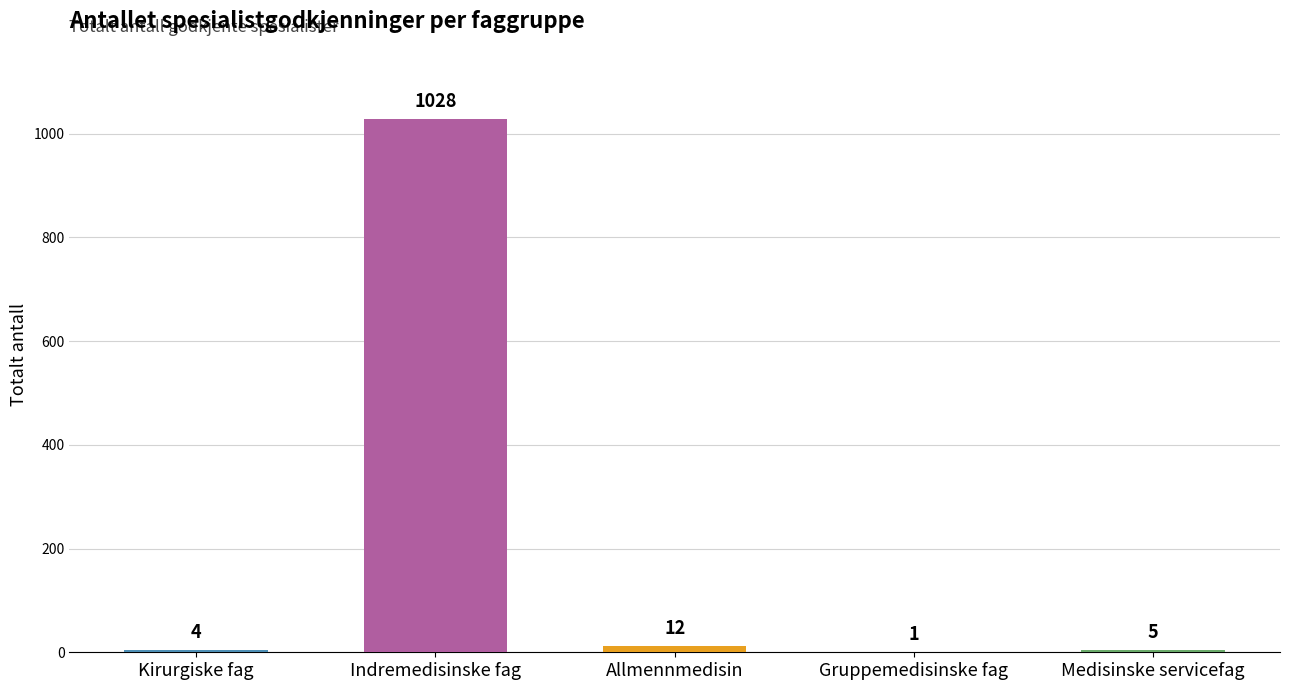

What is the greatest value displayed?

1028